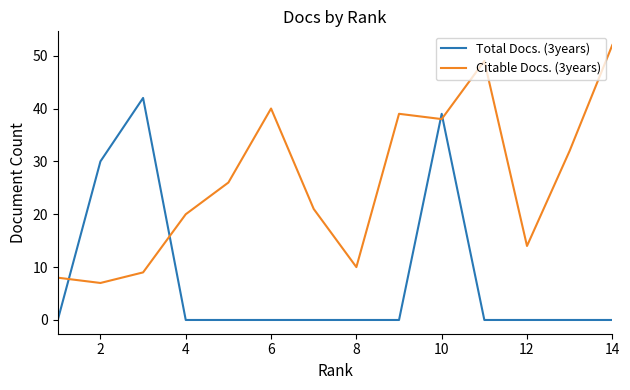

True or false: Citable Docs. (3years) and Total Docs. (3years) intersect in this chart.

True